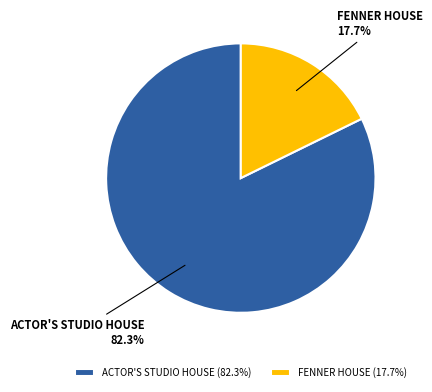

To the nearest percent, what is the difference between the largest and smallest slice percentages?

65%